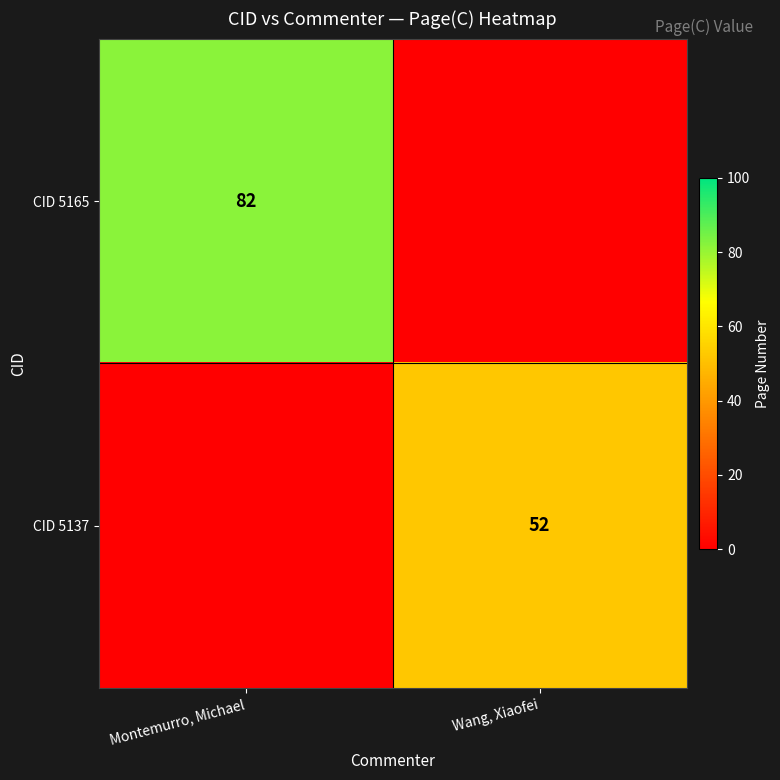

The value of CID 5165 at Montemurro, Michael is 18. True or false?

False